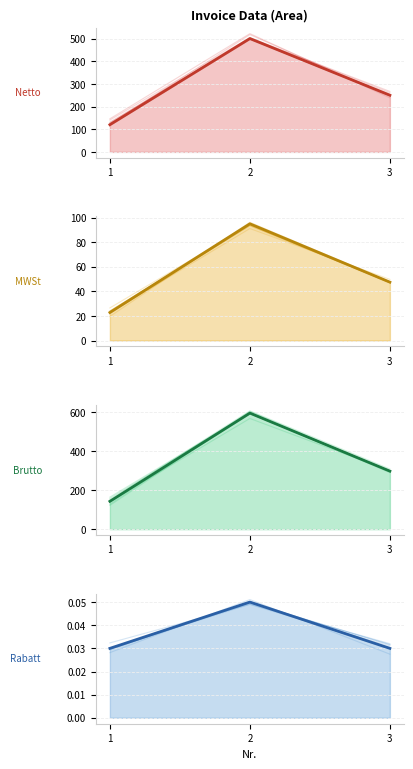

Is it true that Rabatt equals 0.0 at 3?

False